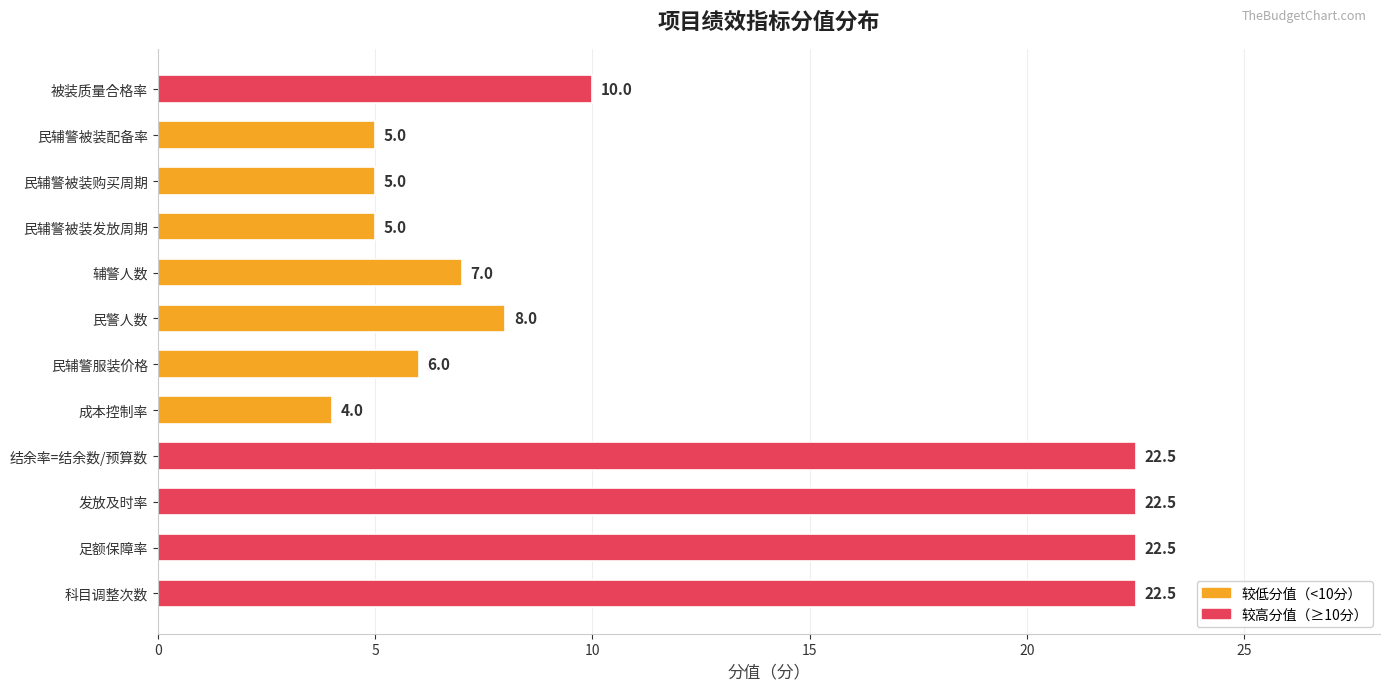

Count the number of data series in this chart.

1